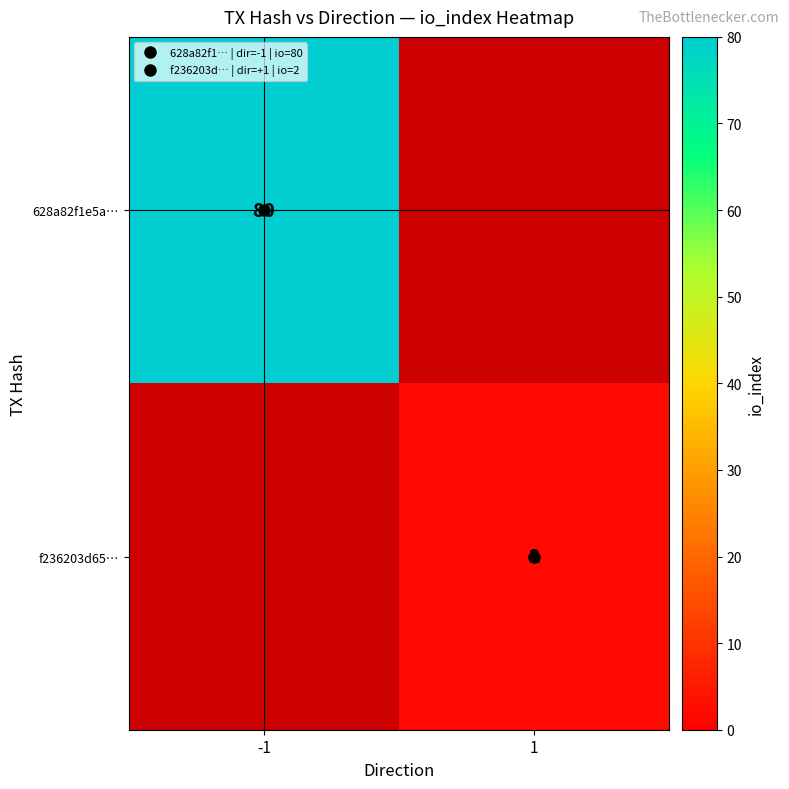

The value of 628a82f1e5a… at -1 is 27.7. True or false?

False